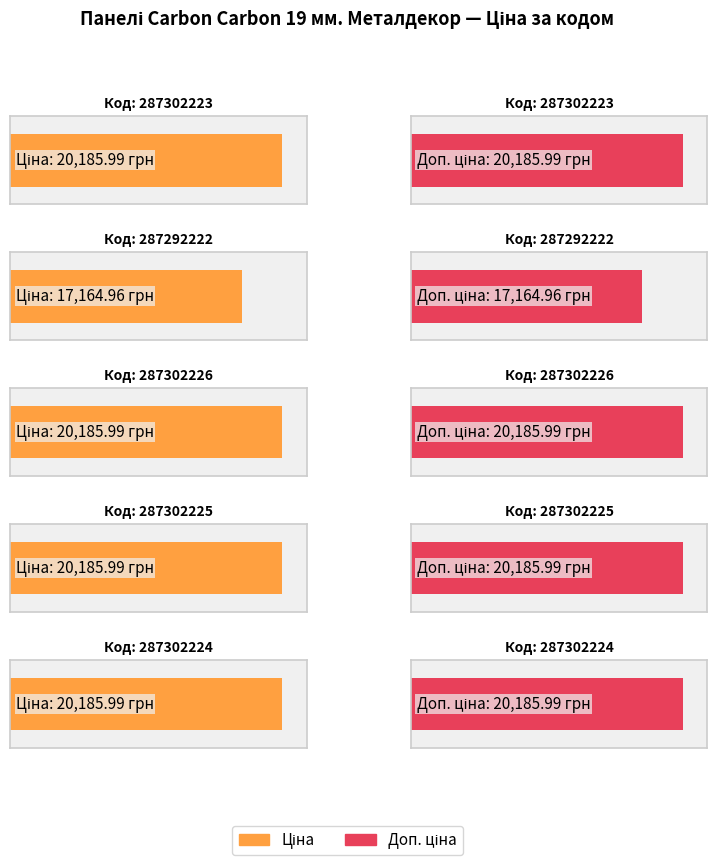

List the series in order of their peak value, lowest first.

Ціна, Доп. ціна